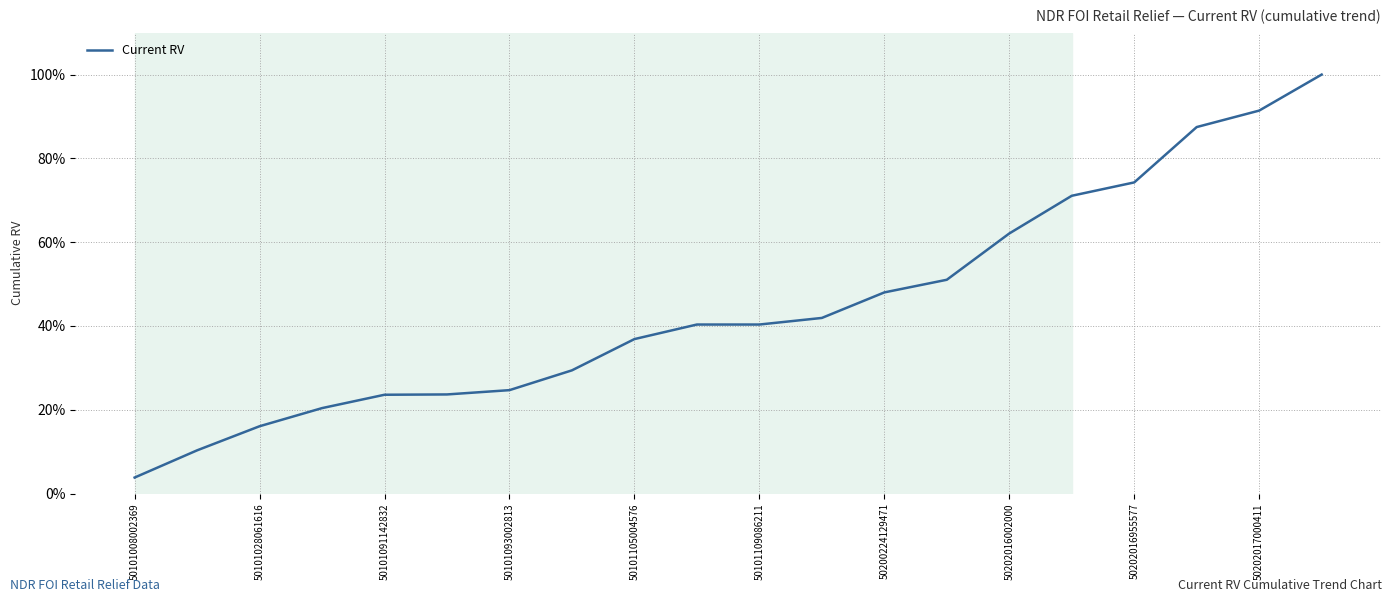

What is the smallest value displayed?

3.8